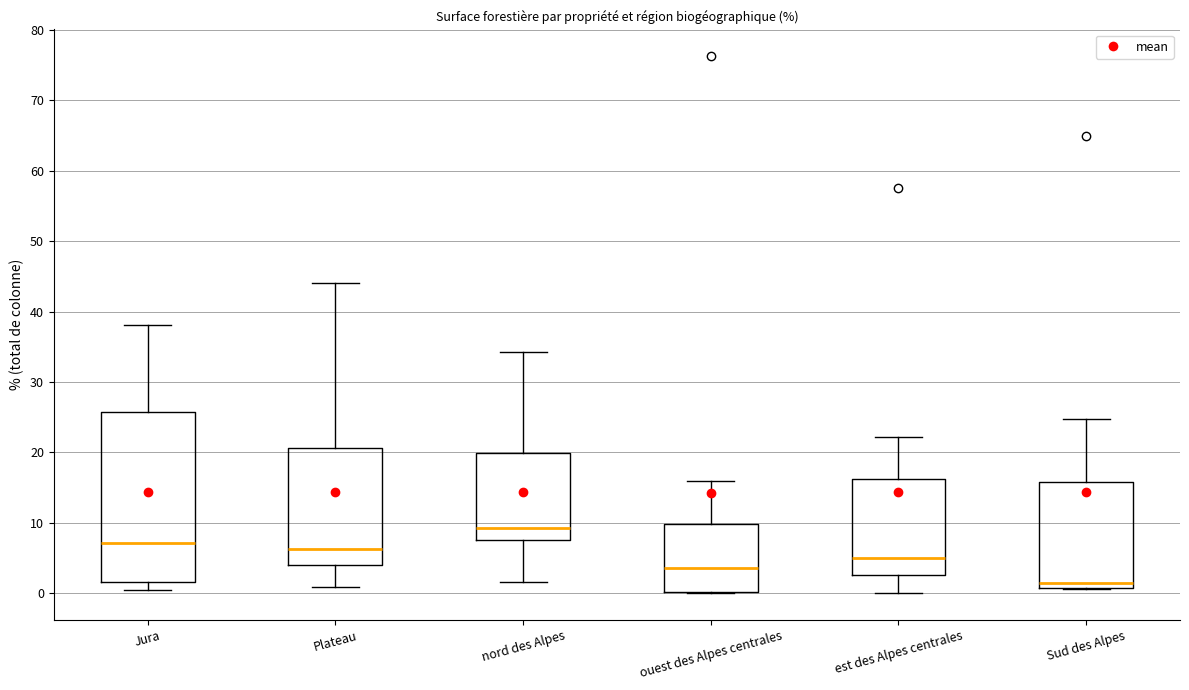

Where is the lower edge of the box for Jura on the y-axis? The values are not printed on the chart, so give them approximately, as read against the axis.

2